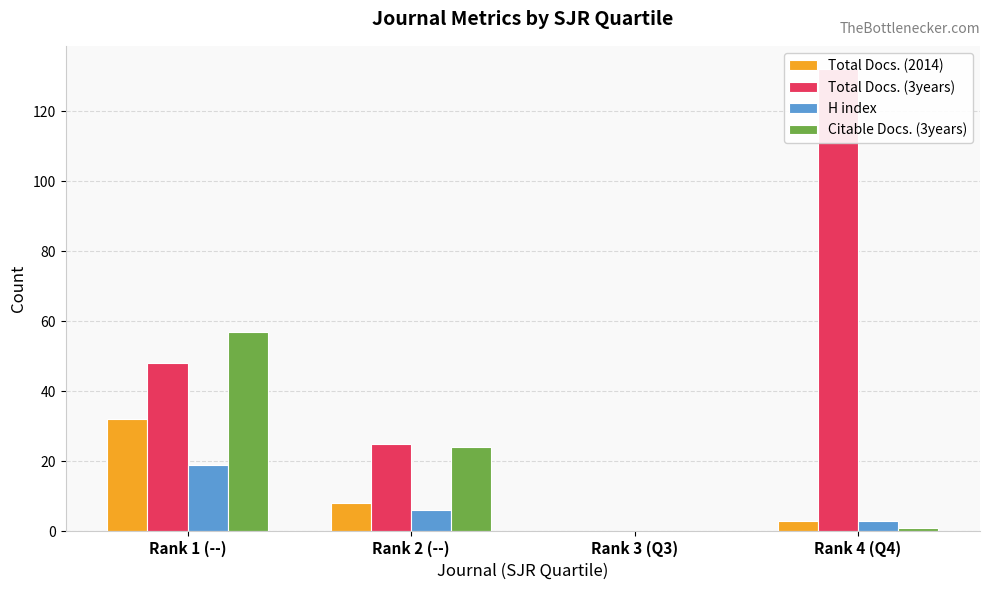

What is the label of the 4th bar from the left?

Rank 4 (Q4)